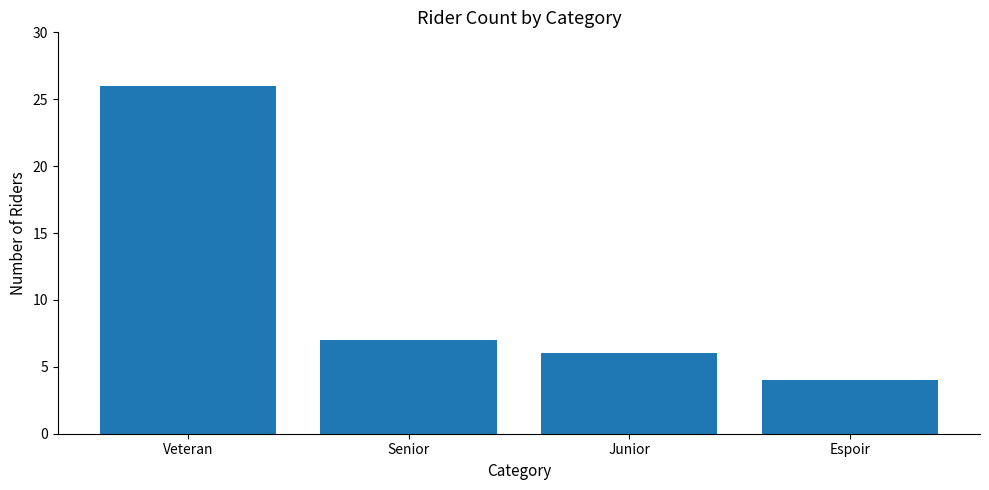

Which has a higher value, Senior or Junior?

Senior